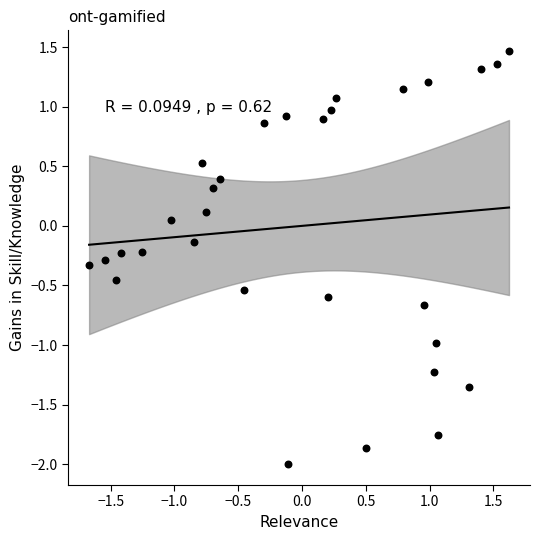

What is the range of Y values (max minus min)?

3.5